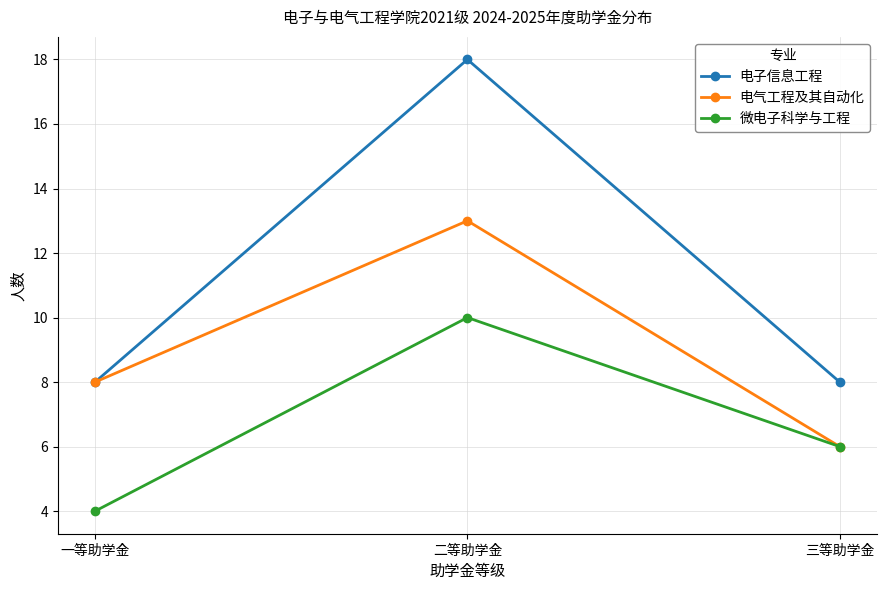

Which series has the largest total across all categories?

电子信息工程